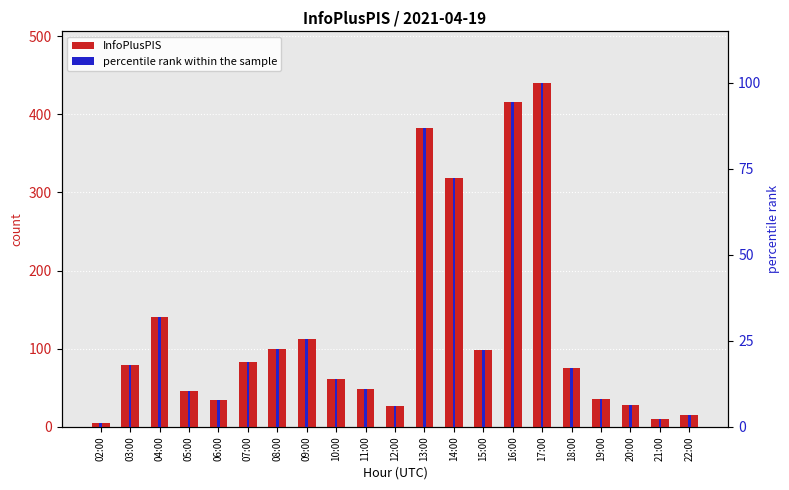

Rank the categories by InfoPlusPIS value from lowest to highest.

02:00, 21:00, 22:00, 12:00, 20:00, 06:00, 19:00, 05:00, 11:00, 10:00, 18:00, 03:00, 07:00, 15:00, 08:00, 09:00, 04:00, 14:00, 13:00, 16:00, 17:00